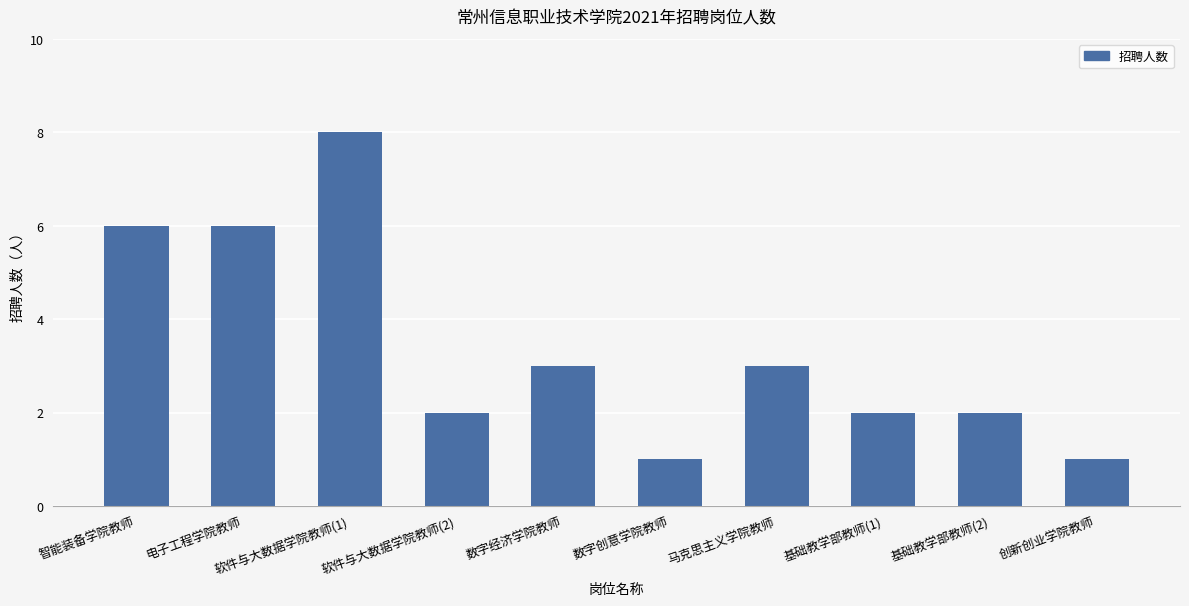

True or false: the data shows 3 at 数字经济学院教师.

True